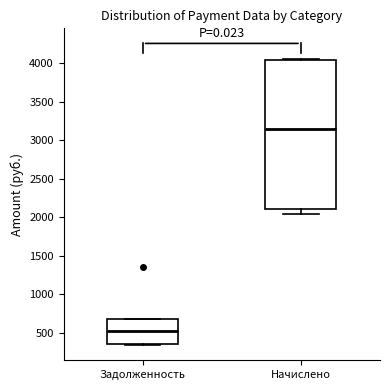

Which box's median line is the highest?

Начислено